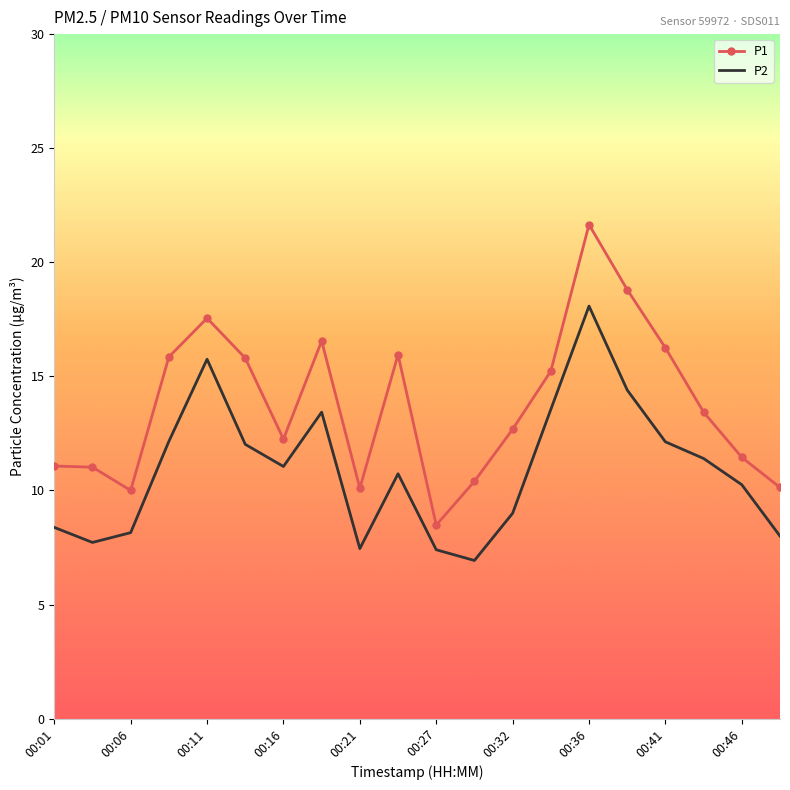

Which series has the widest spread of values?

P1